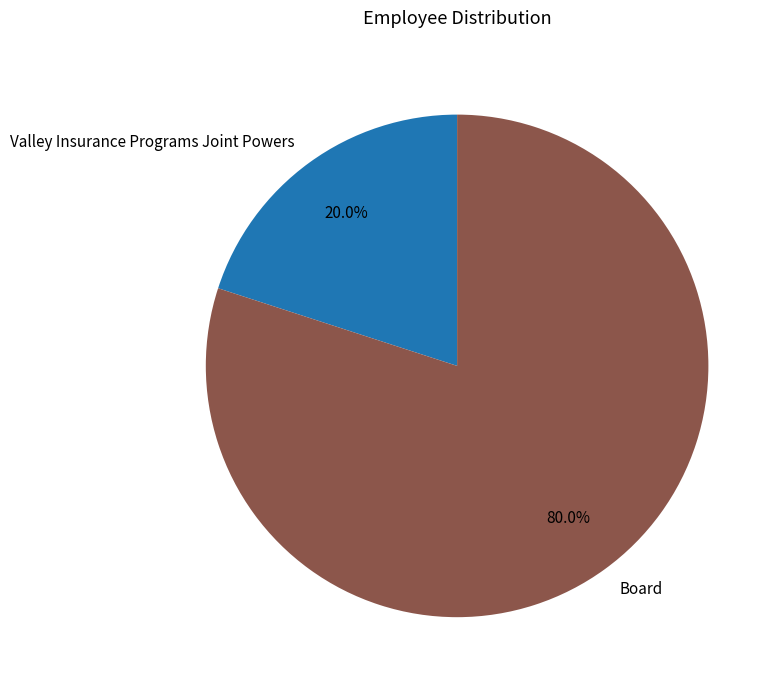

What percentage is the Valley Insurance Programs Joint Powers slice, to the nearest percent?

20%